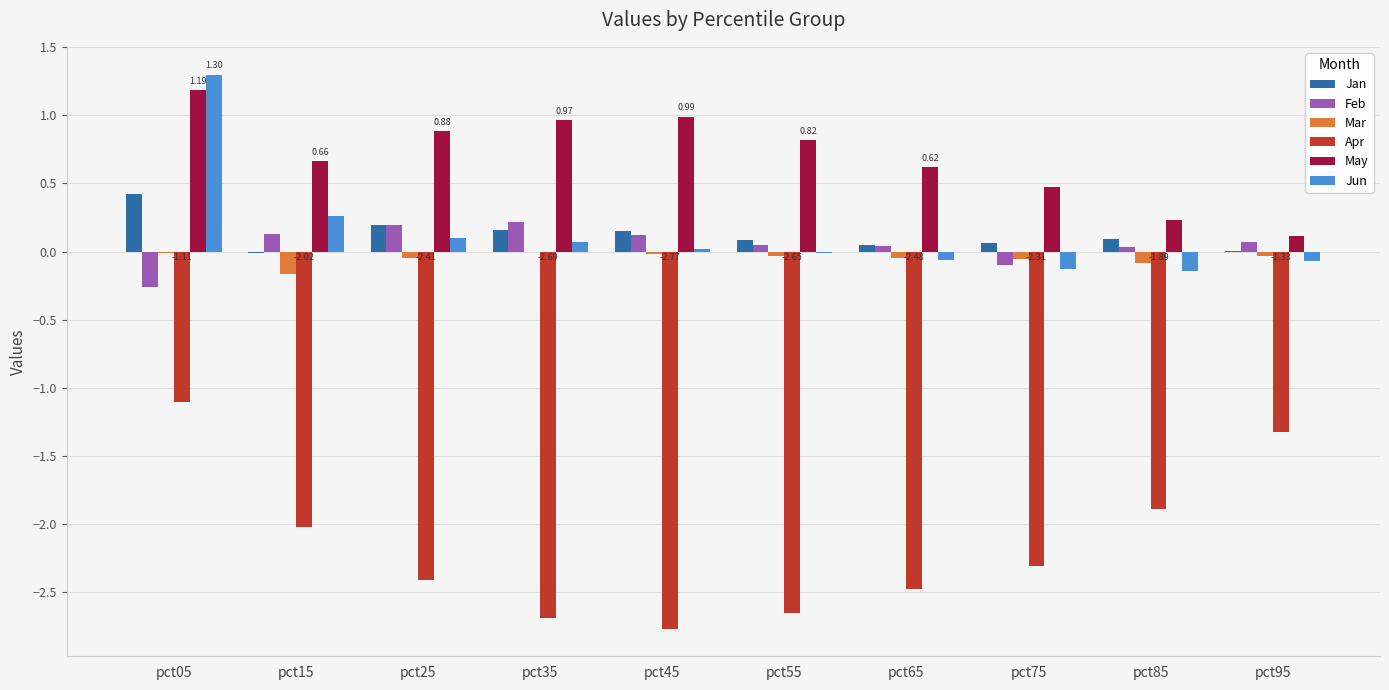

What is the approximate value of Apr at pct65?

-2.5